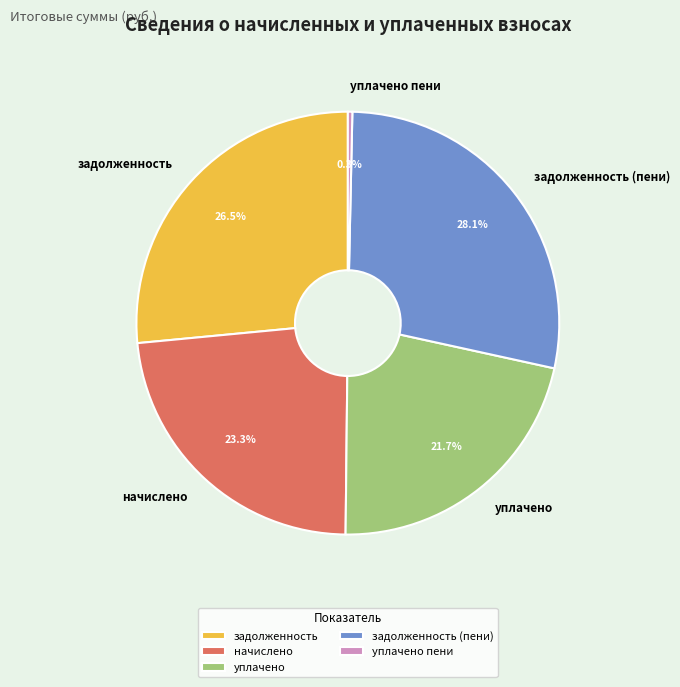

Is уплачено пени the majority of the pie?

No